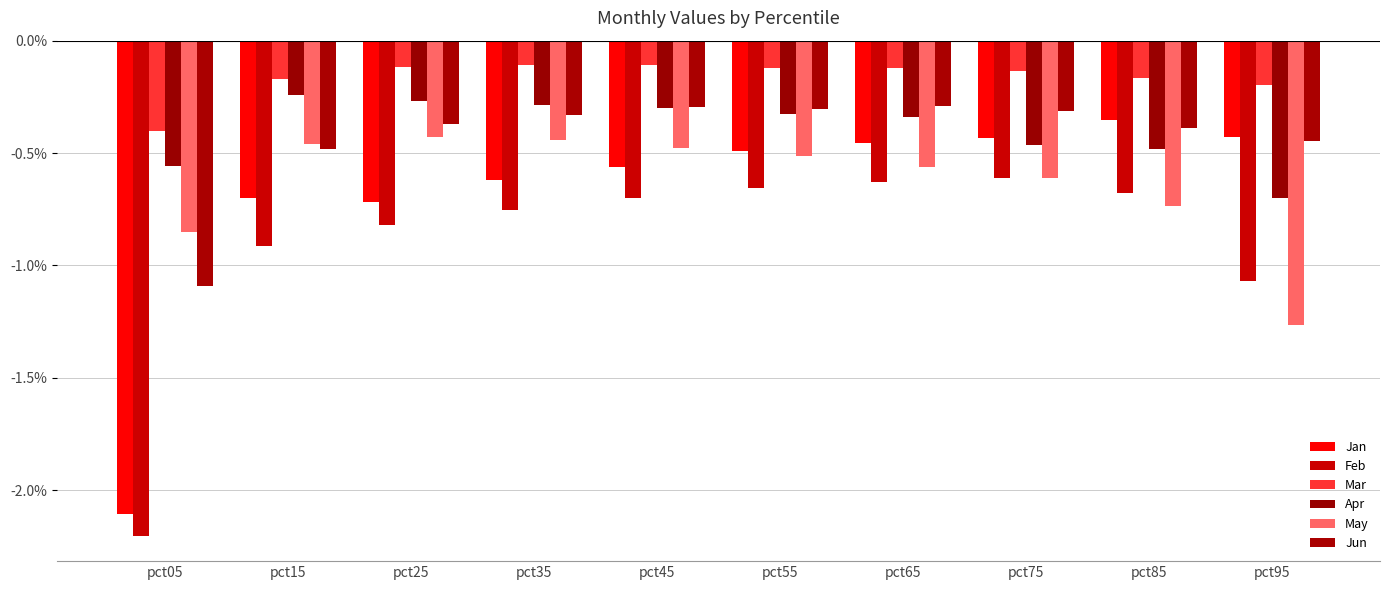

What are all the series names shown in the legend?

Jan, Feb, Mar, Apr, May, Jun